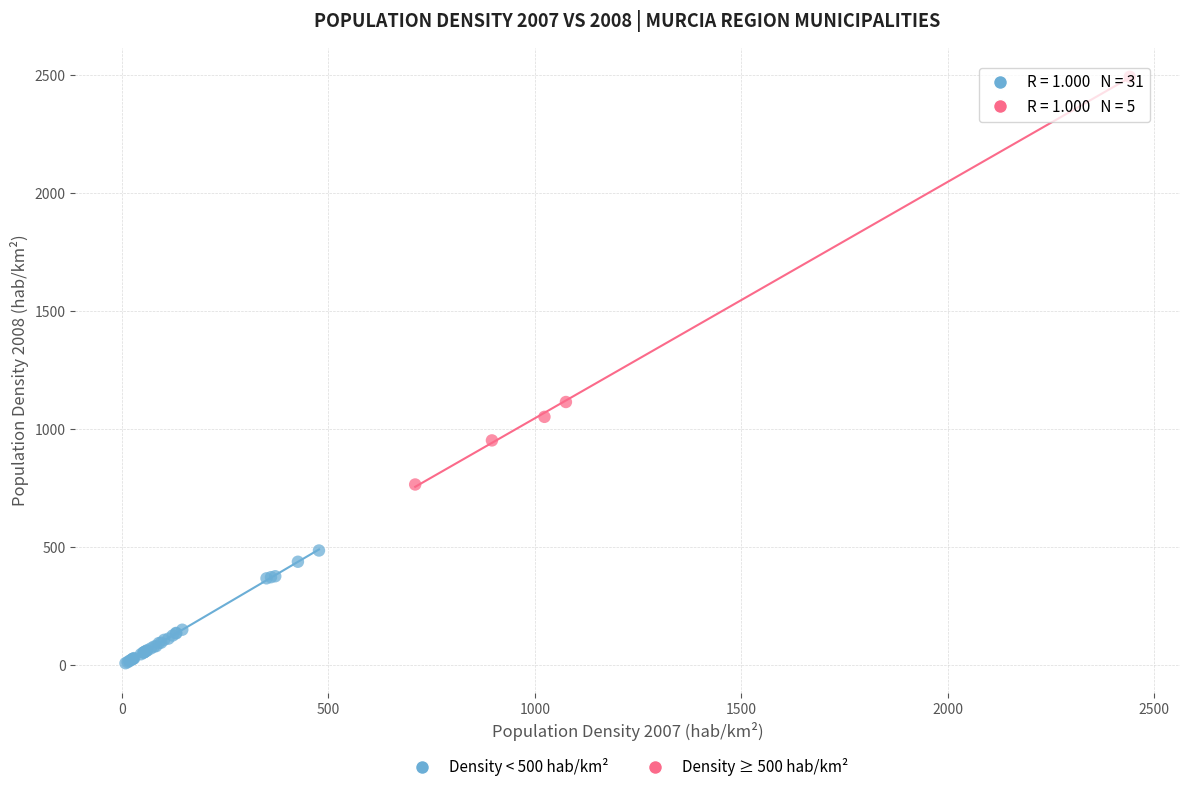

Which series reaches the maximum Y coordinate?

Density ≥ 500 hab/km²